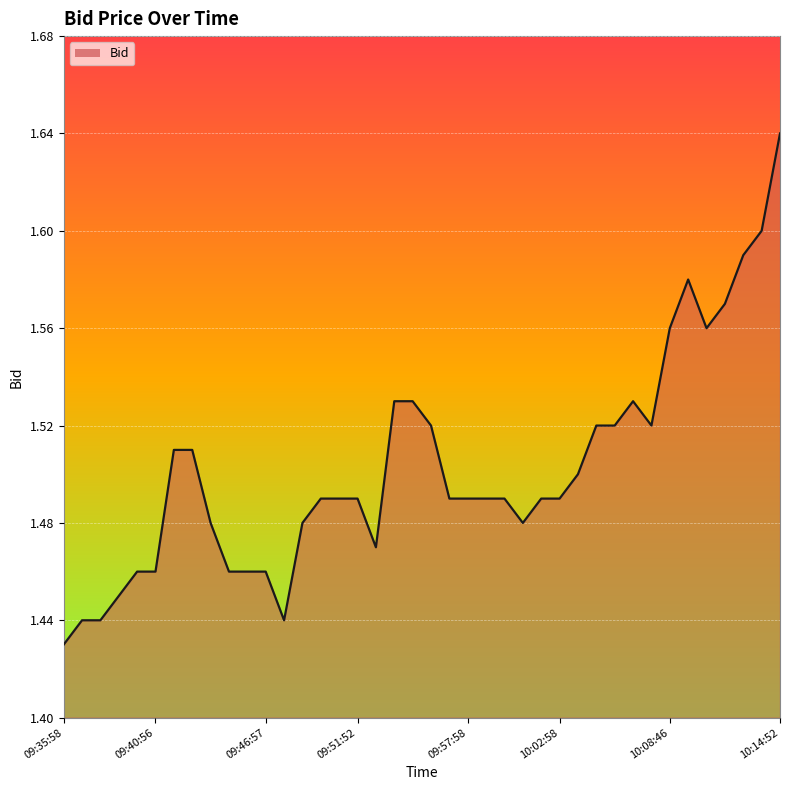

Where is the data nearest to the value 1?

09:35:58